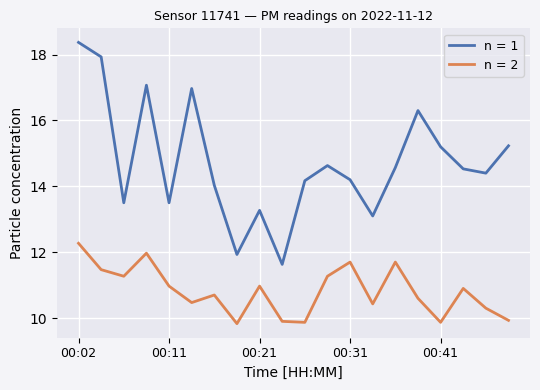

True or false: n = 2 and n = 1 cross at least once.

False